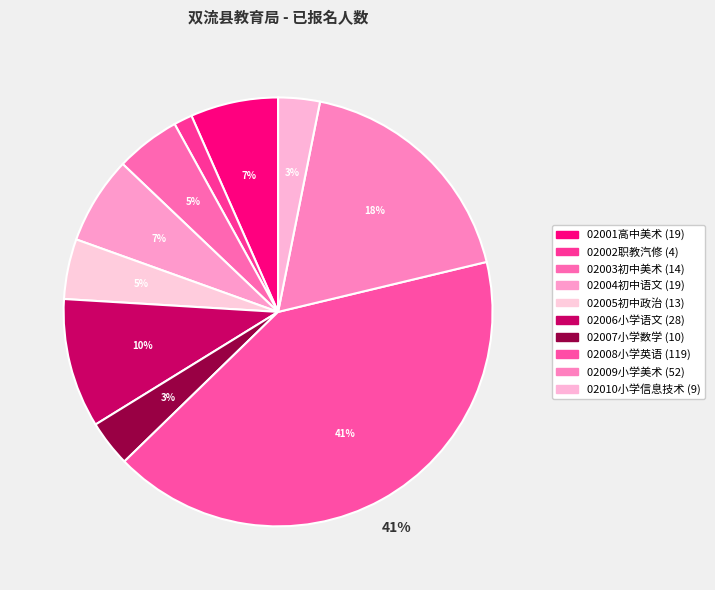

What is the ratio of the value at 02006小学语文 to the value at 02010小学信息技术?

3.1